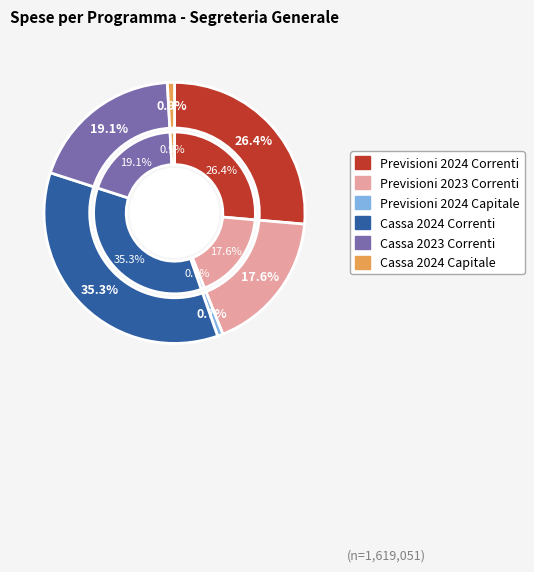

Is it true that Previsioni 2024 Correnti is 26% of the pie?

True